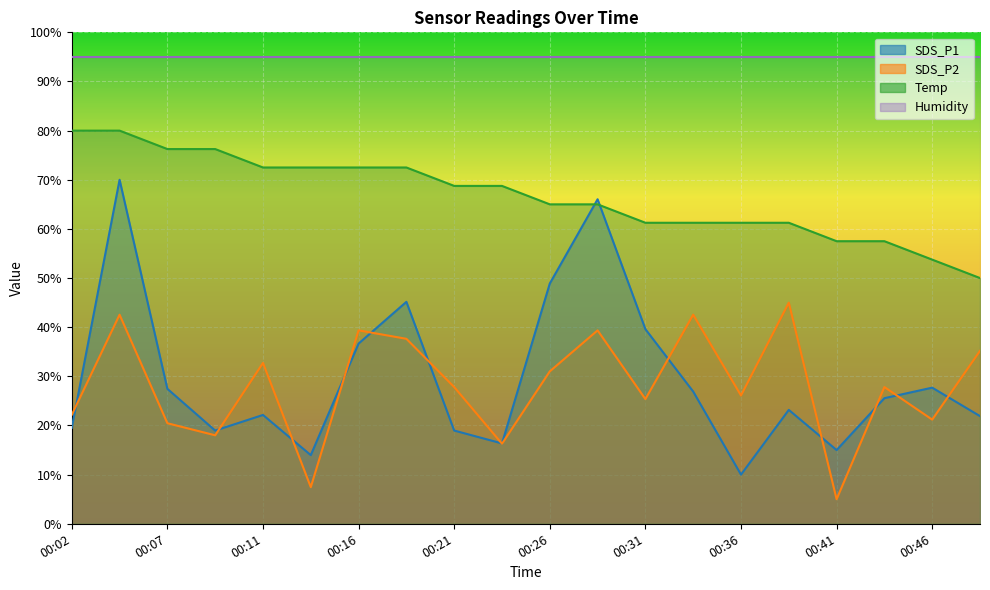

What is the value of the SDS_P2 point at the 5th from the left?

32.7